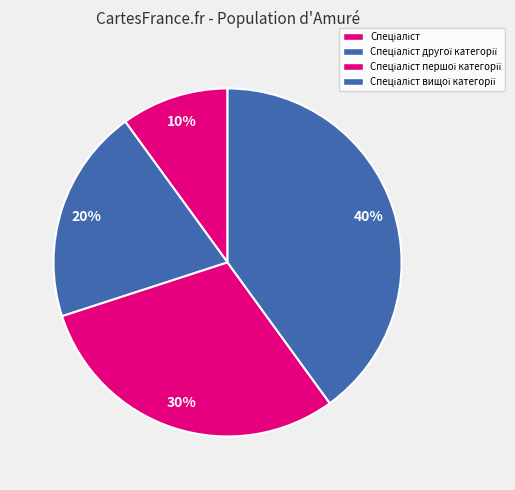

Count the number of slices in the pie.

4